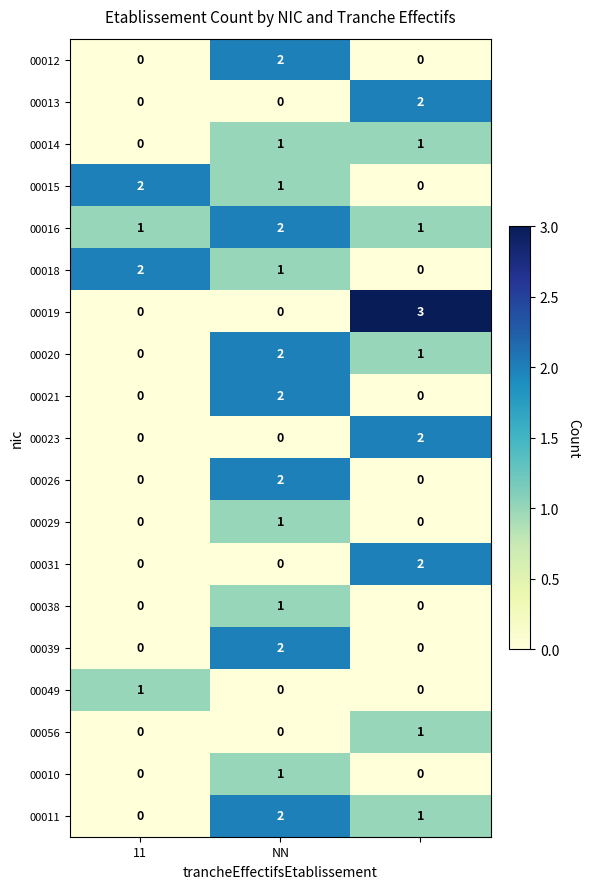

Count the 00020 values in the range 0 to 2.

3